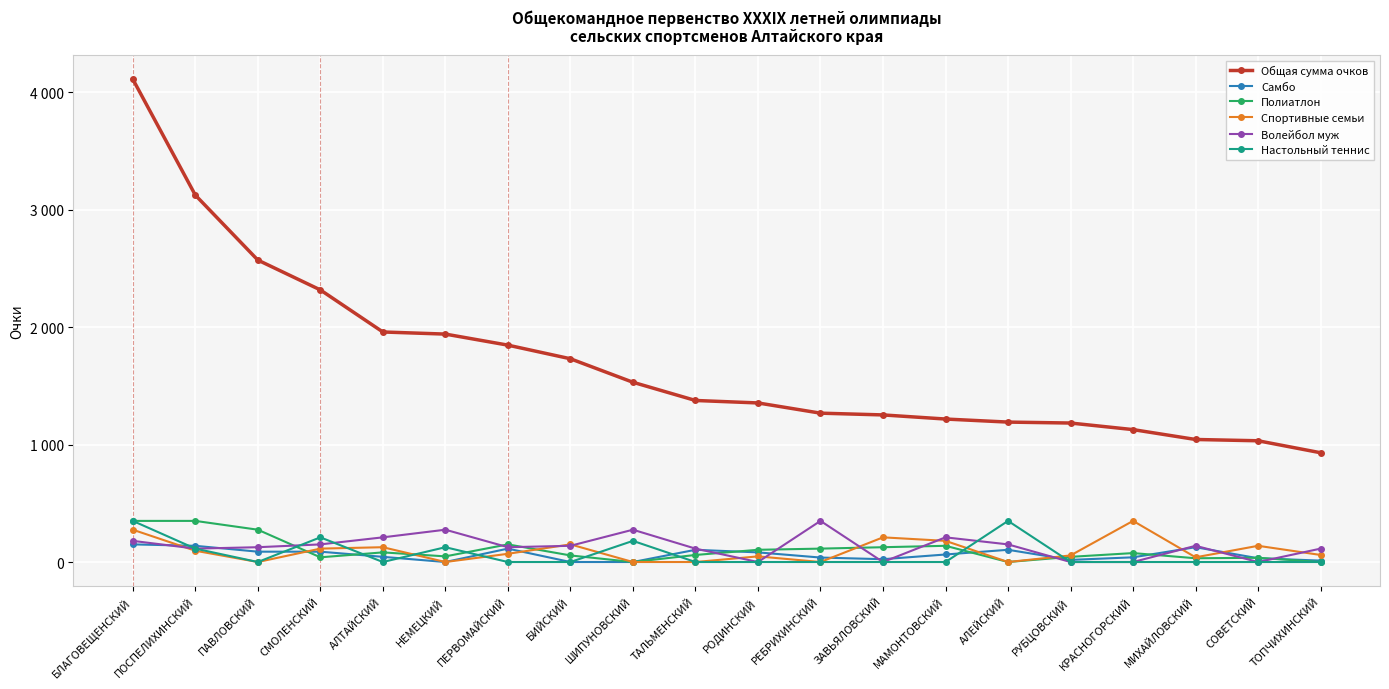

Is this an area chart (filled region under the line)?

No